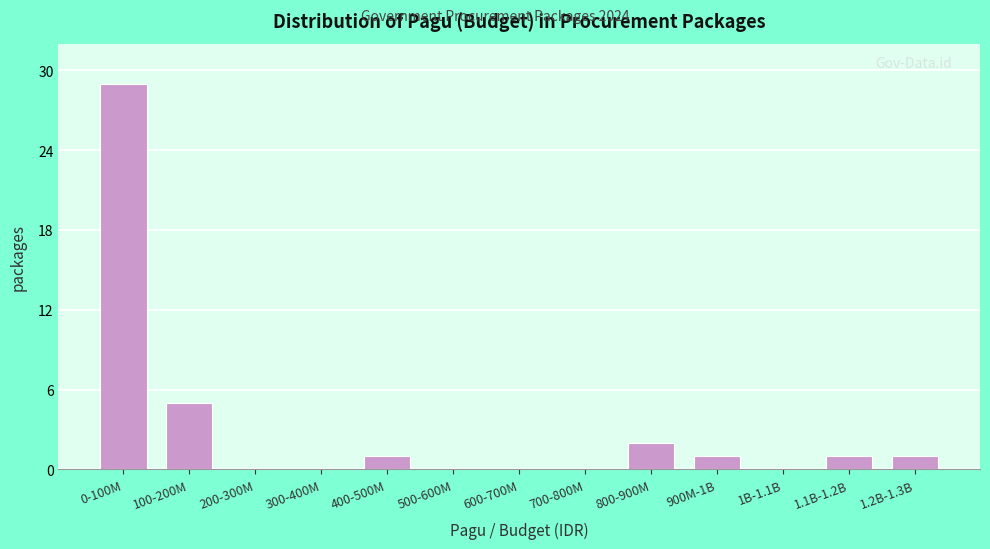

Reading left to right, list all the values displayed in this chart.

0-100M=29	100-200M=5	200-300M=0	300-400M=0	400-500M=1	500-600M=0	600-700M=0	700-800M=0	800-900M=2	900M-1B=1	1B-1.1B=0	1.1B-1.2B=1	1.2B-1.3B=1